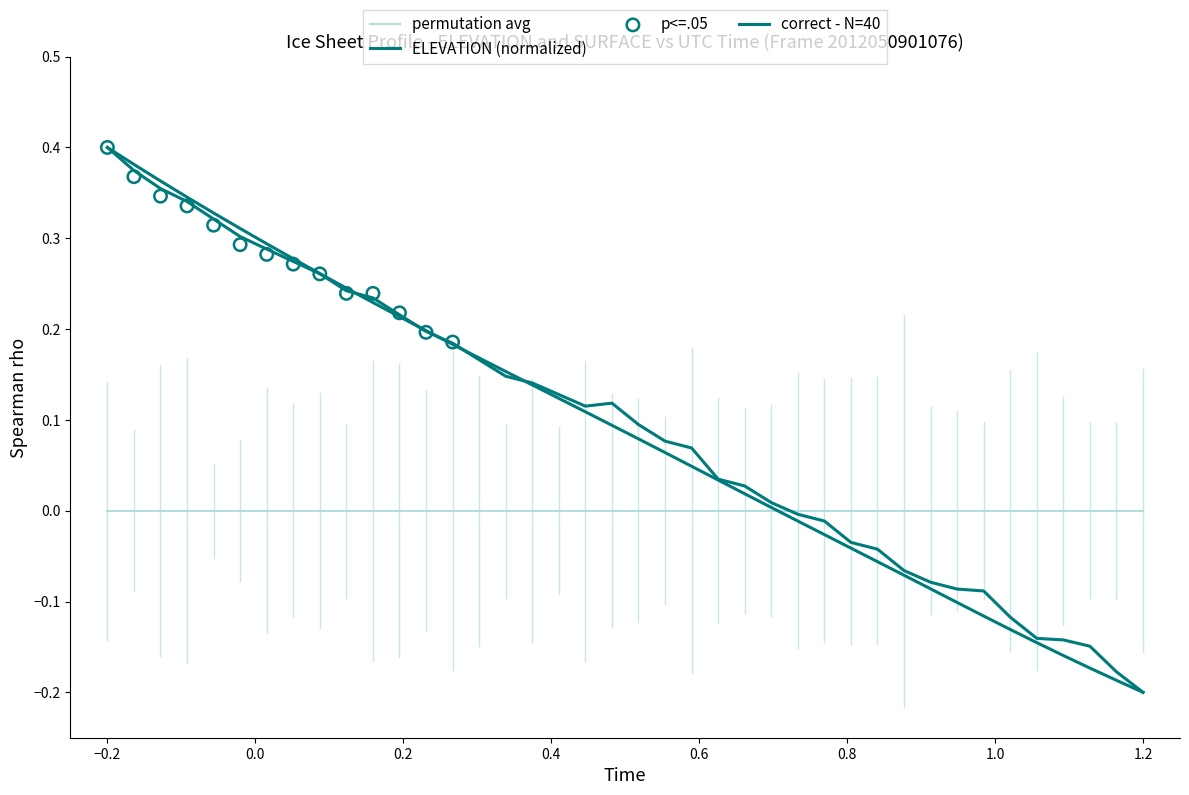

Which series contains the lowest Y value?

ELEVATION